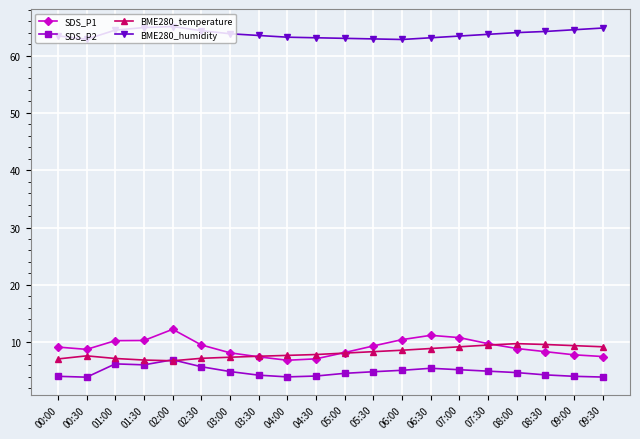

True or false: BME280_humidity and SDS_P1 intersect in this chart.

False